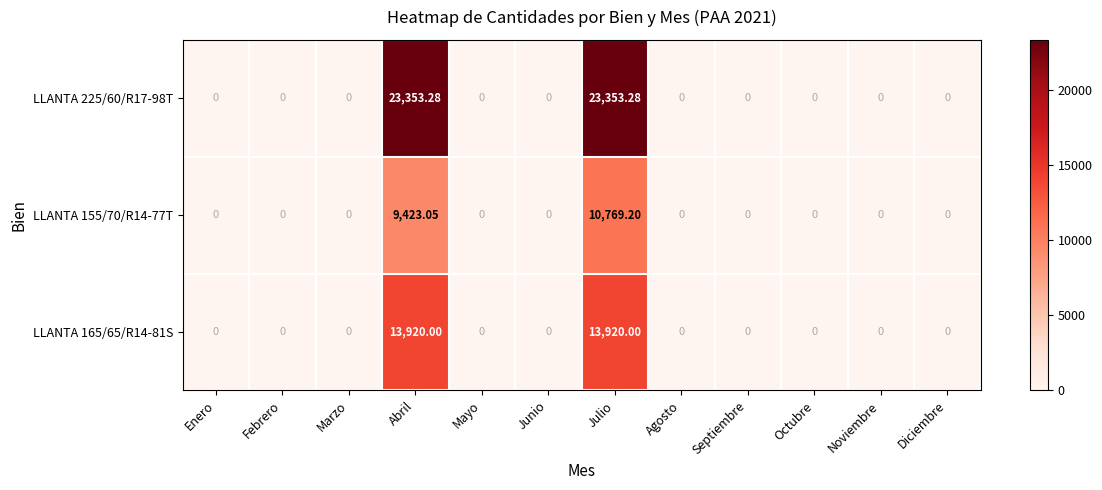

At which category is the sum across all series the highest?

Julio